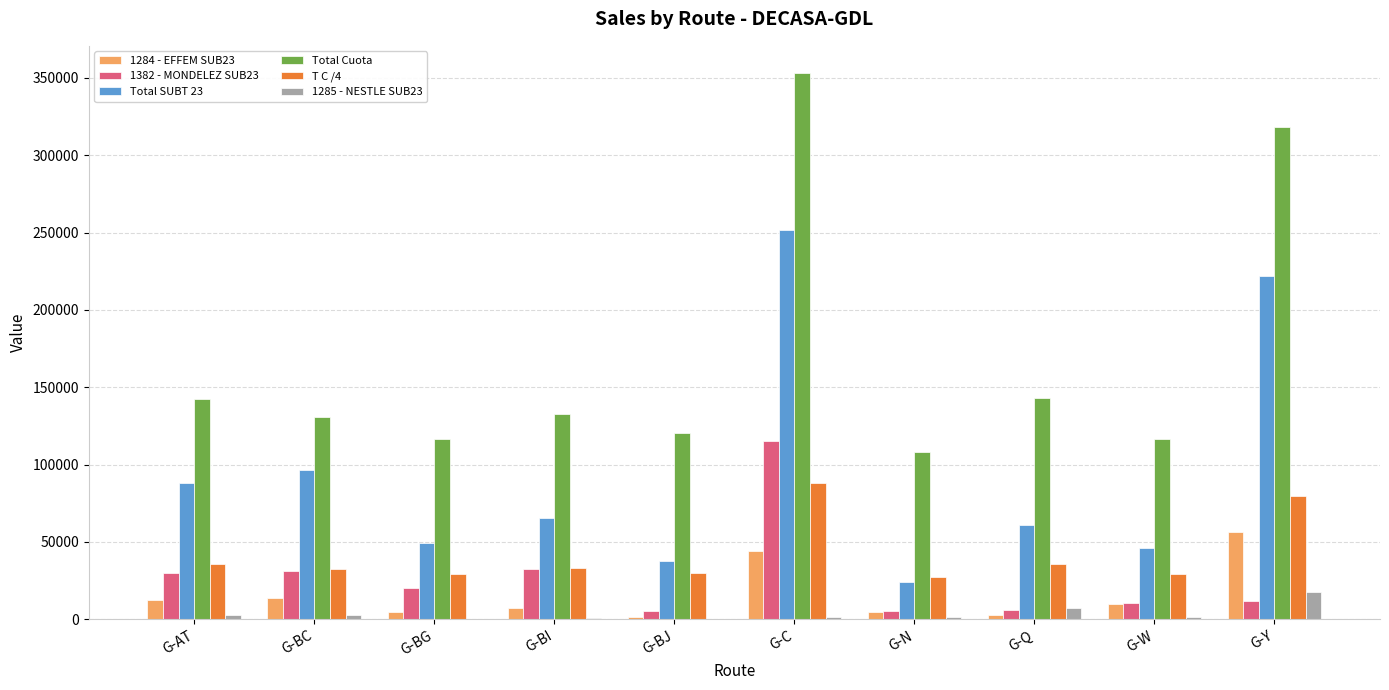

Which label corresponds to the largest value in the chart?

G-C